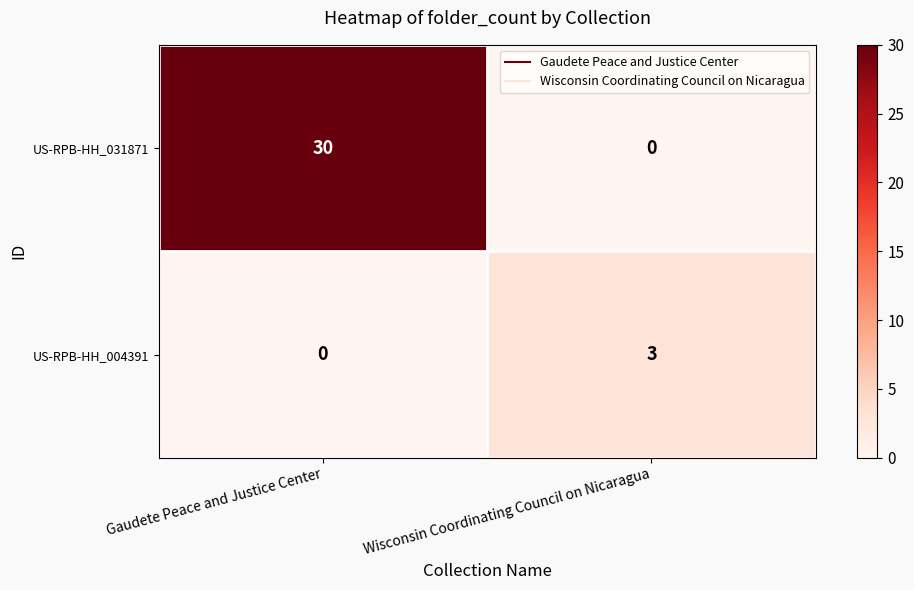

At Gaudete Peace and Justice Center, list the series in order from largest to smallest.

US-RPB-HH_031871, US-RPB-HH_004391